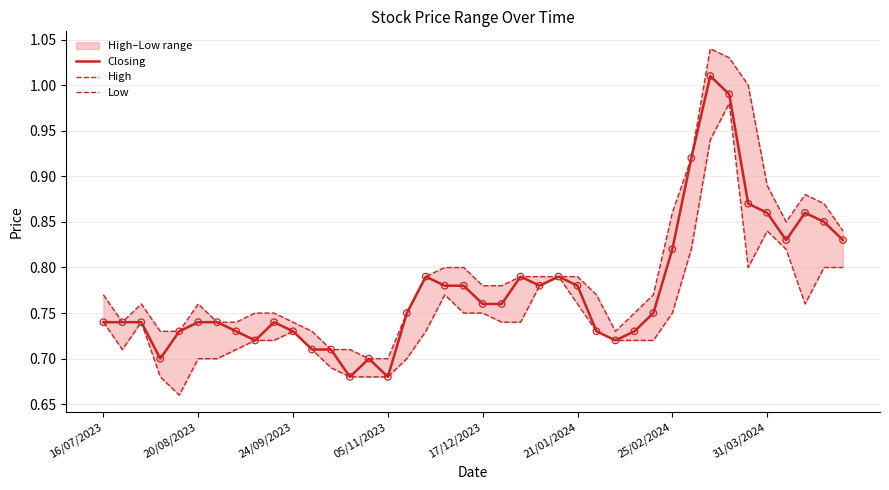

What are all the series names shown in the legend?

Closing, High, Low